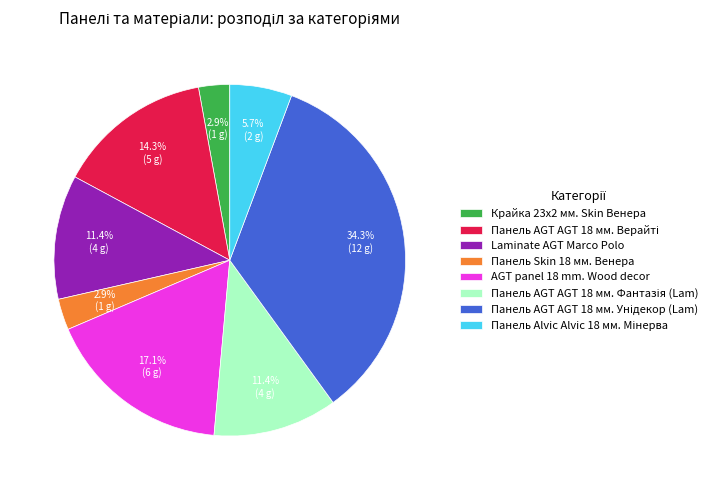

What percentage is NOT represented by Крайка 23x2 мм. Skin Венера?

97.1%